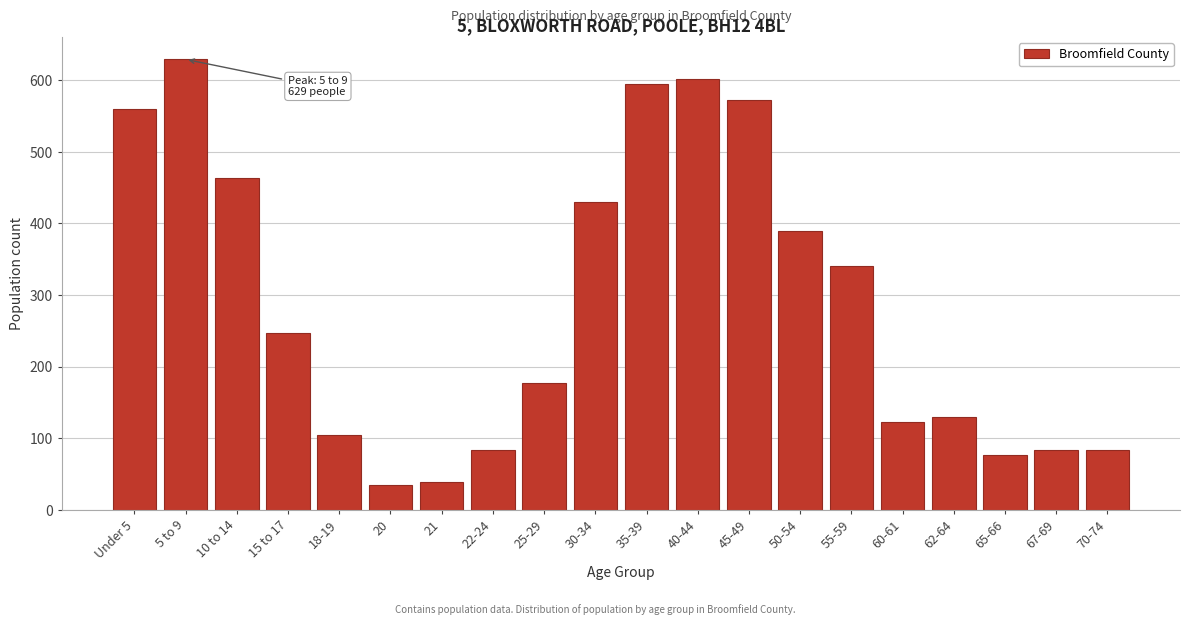

Reading right to left, list all the values displayed in this chart.

70-74=84	67-69=84	65-66=77	62-64=130	60-61=122	55-59=340	50-54=389	45-49=572	40-44=601	35-39=595	30-34=430	25-29=177	22-24=84	21=38	20=34	18-19=105	15 to 17=247	10 to 14=464	5 to 9=629	Under 5=559